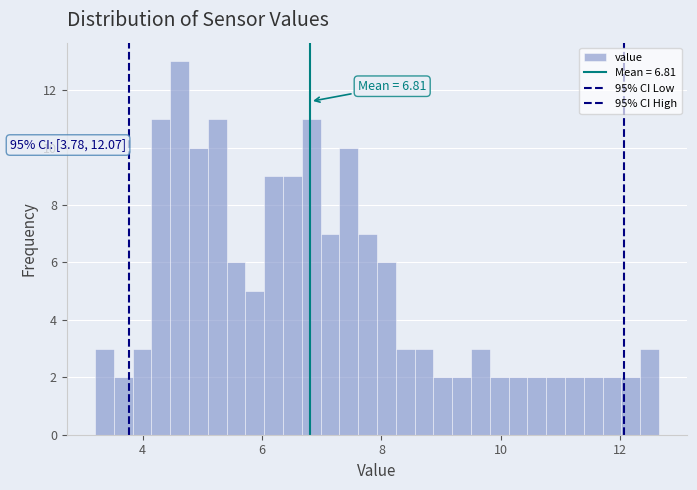

Read against the x-axis, roughly where is the centre of the tallest bar?

4.6